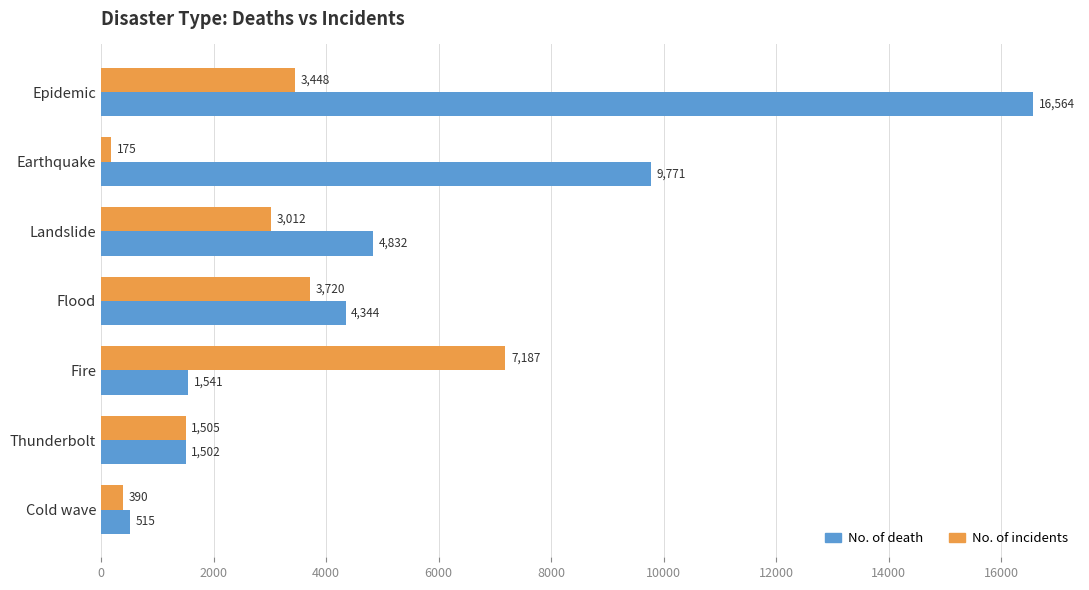

What is the difference between the second highest and second lowest values in the No. of incidents series?

3330